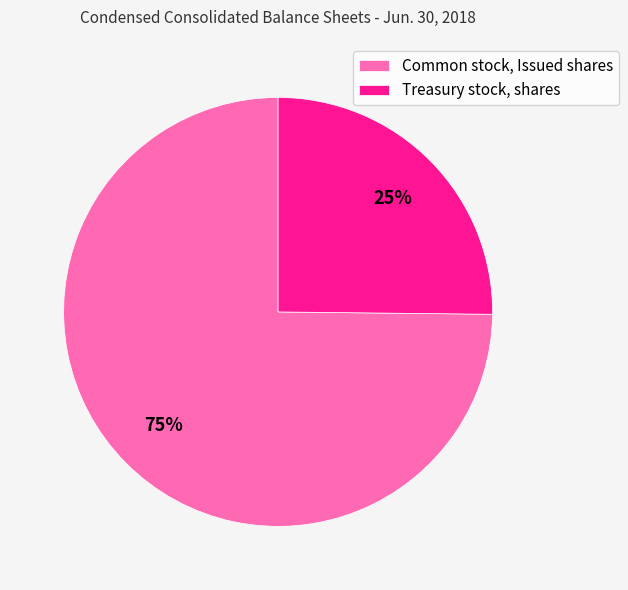

Which category accounts for the majority?

Common stock, Issued shares